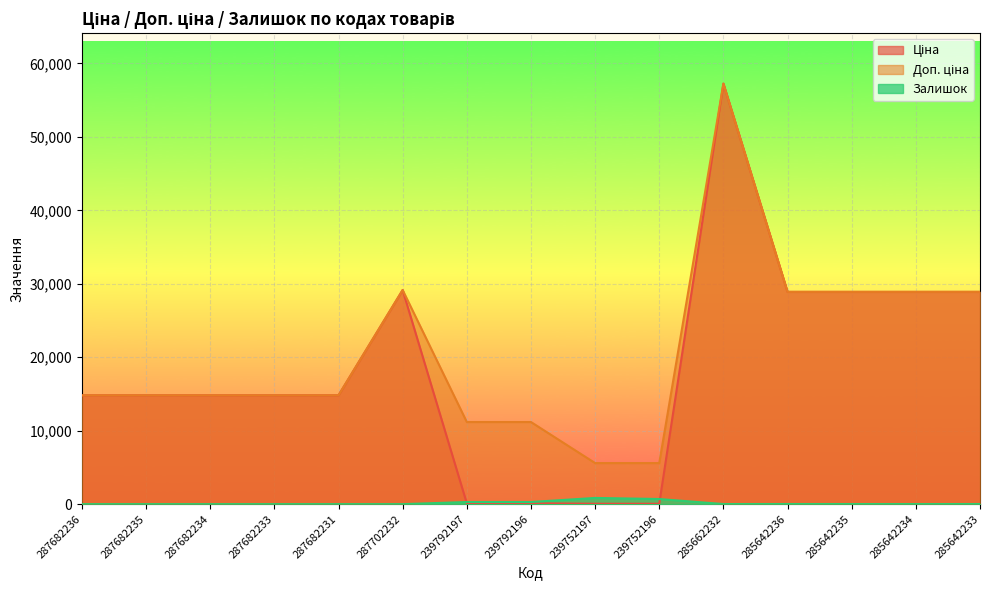

Does the chart display data point markers on the line(s)?

No